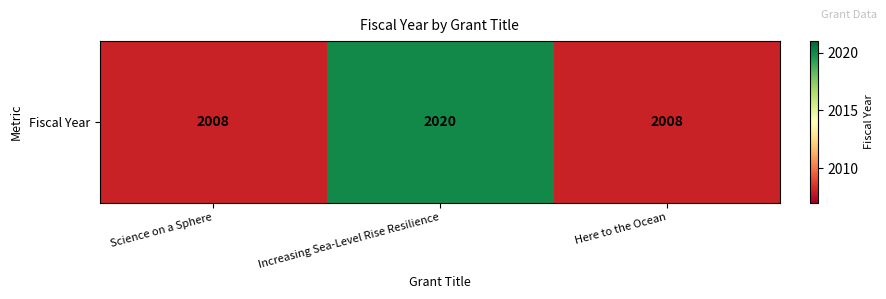

Rank the categories by value from lowest to highest.

Science on a Sphere, Here to the Ocean, Increasing Sea-Level Rise Resilience